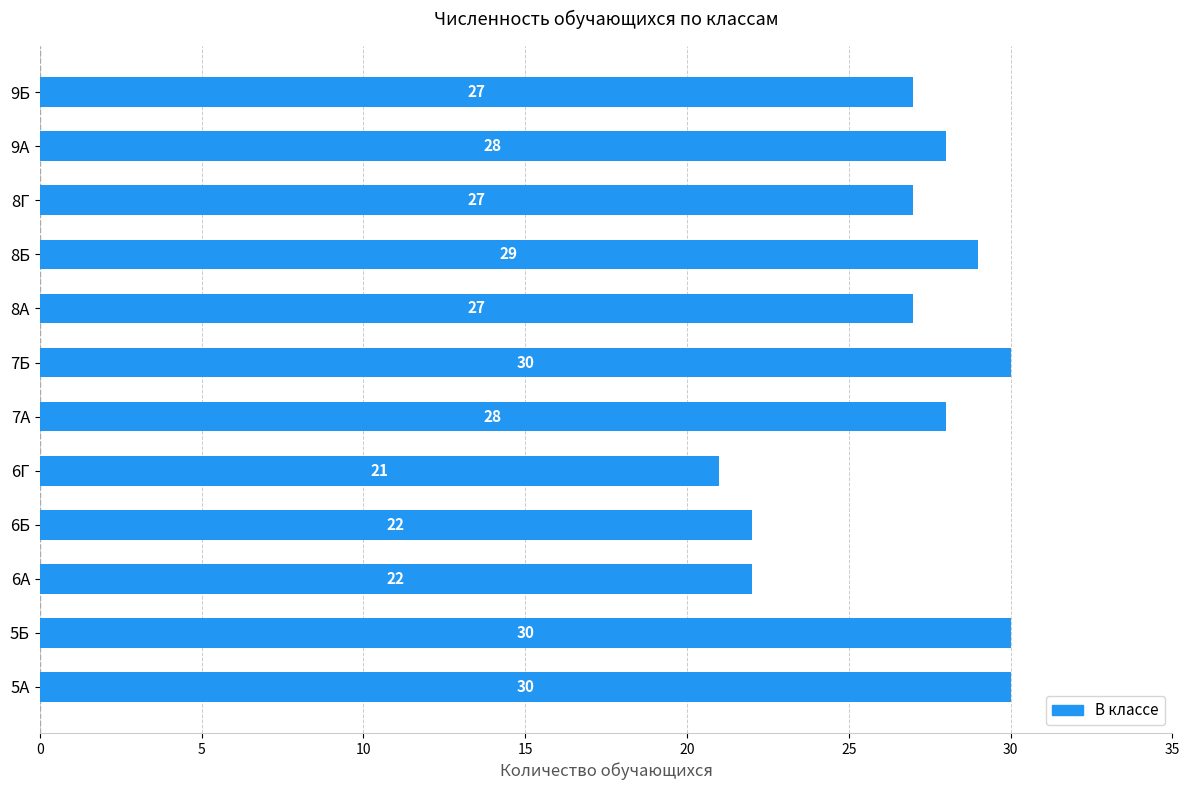

Reading bottom to top, extract all data points from this chart.

30	30	22	22	21	28	30	27	29	27	28	27